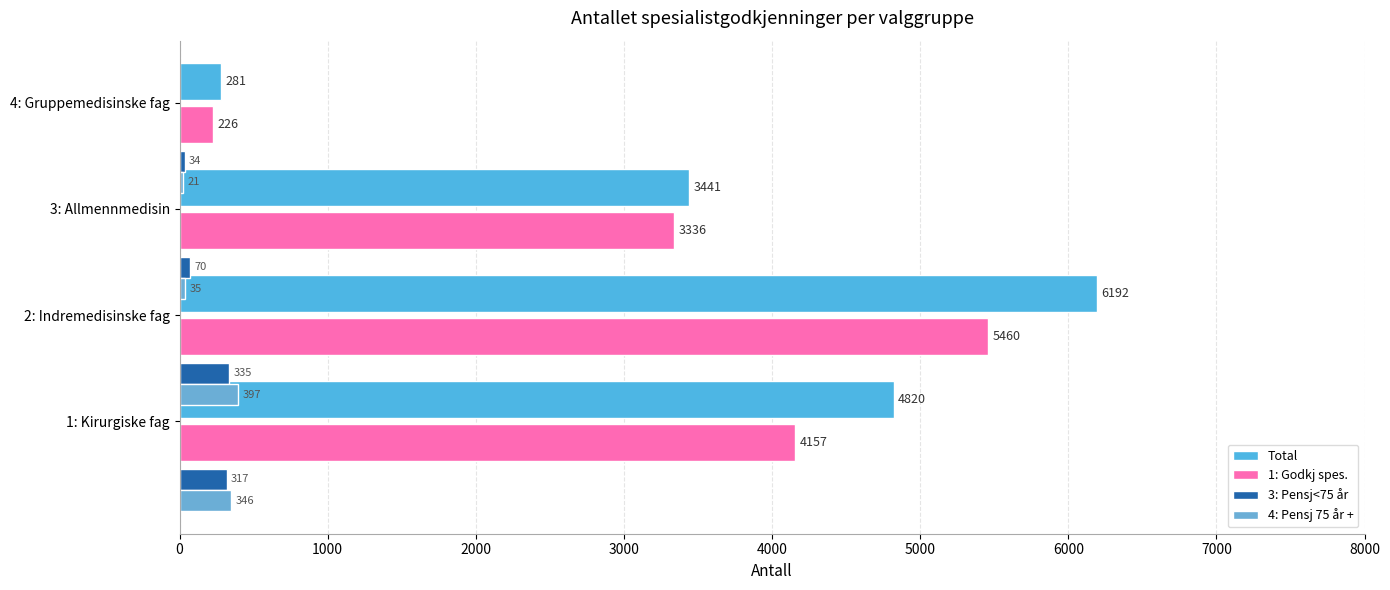

Read the 1: Godkj spes. value at 1: Kirurgiske fag, to the nearest 10.

4160